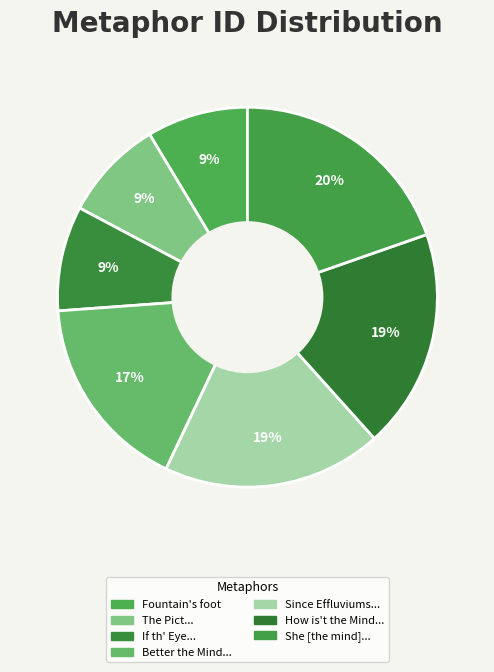

How many segments does this pie chart have?

7